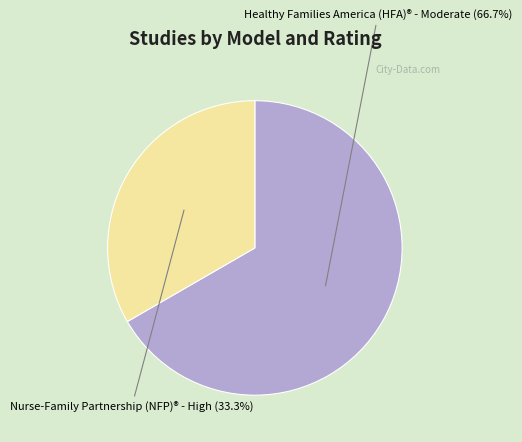

Is there any slice that represents more than half of the pie?

Yes